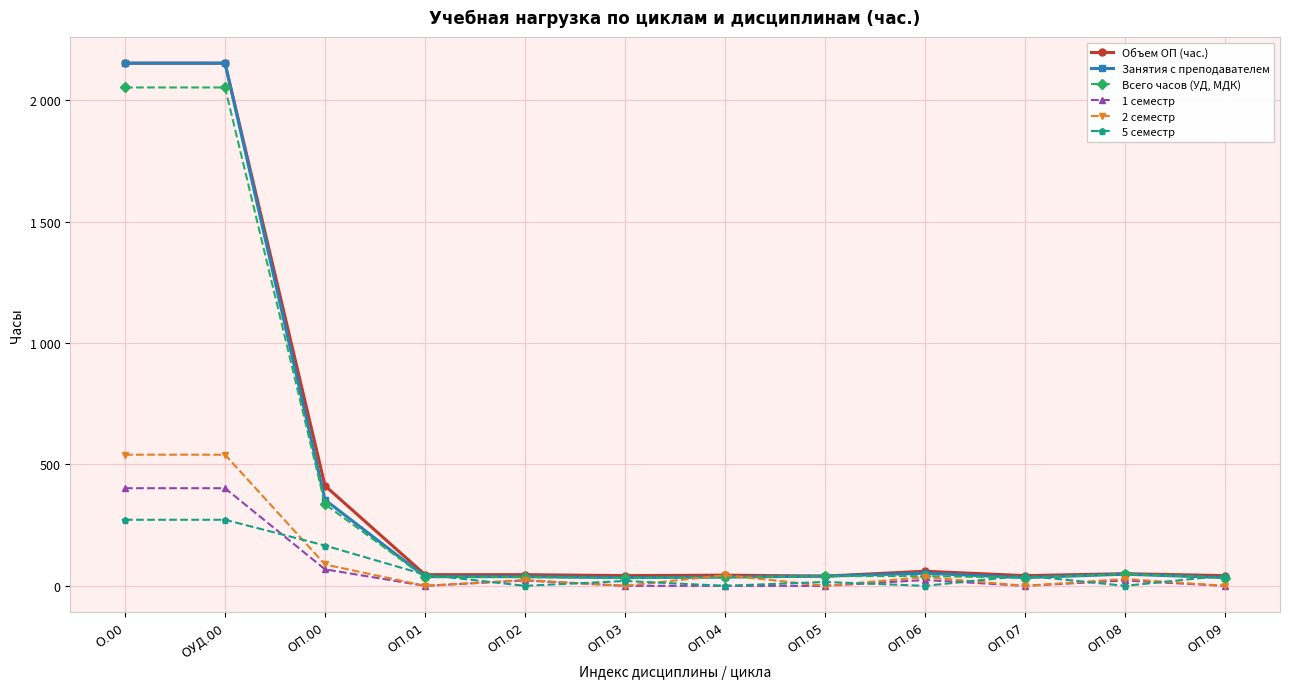

At which category does 2 семестр reach its first local peak?

ОП.02